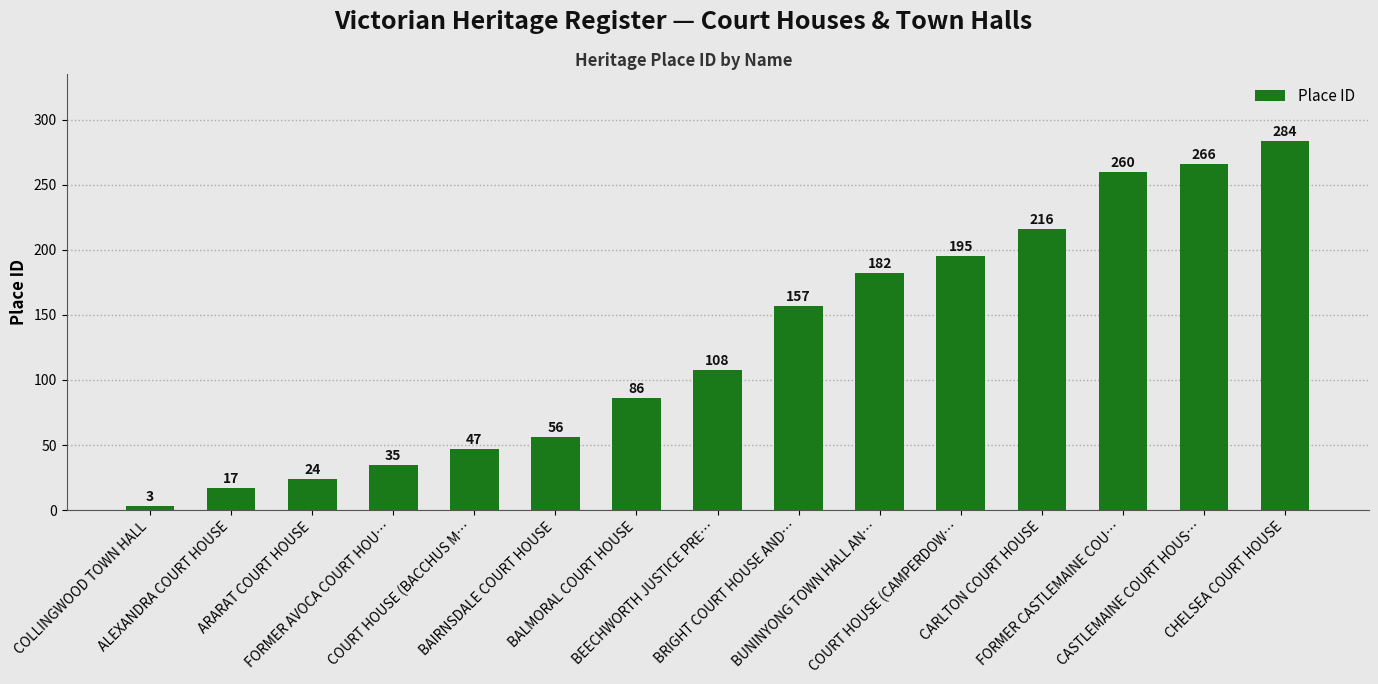

What is the difference between the second highest and minimum values?

263